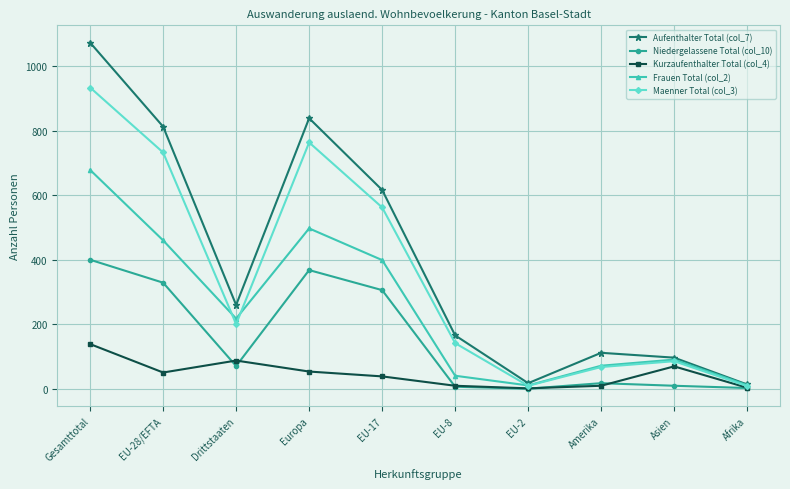

What is the value of the Aufenthalter Total (col_7) point at the 4th from the left?

838